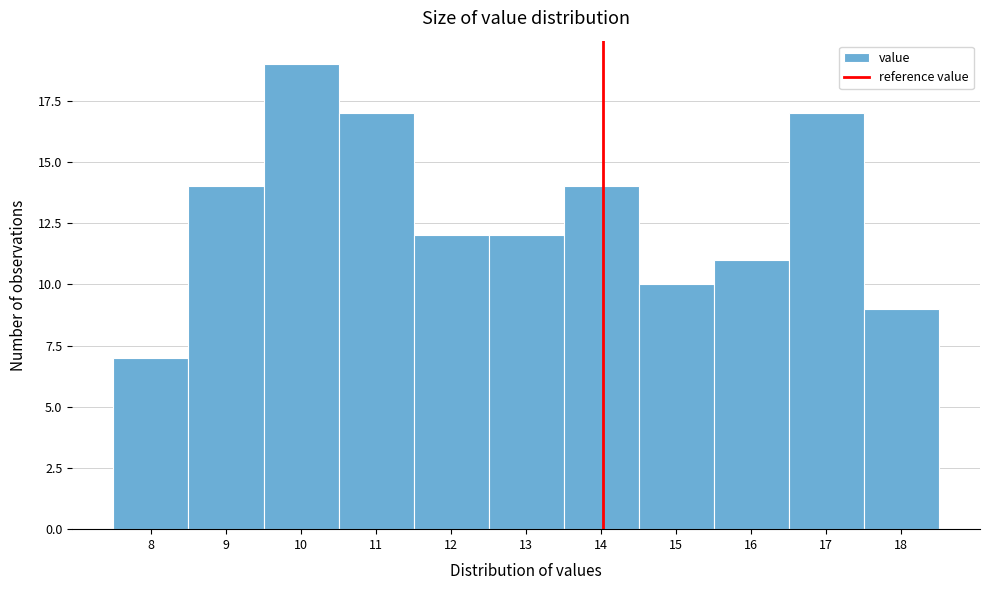

Reading right to left, what are all the values shown in this chart?

18=9	17=17	16=11	15=10	14=14	13=12	12=12	11=17	10=19	9=14	8=7